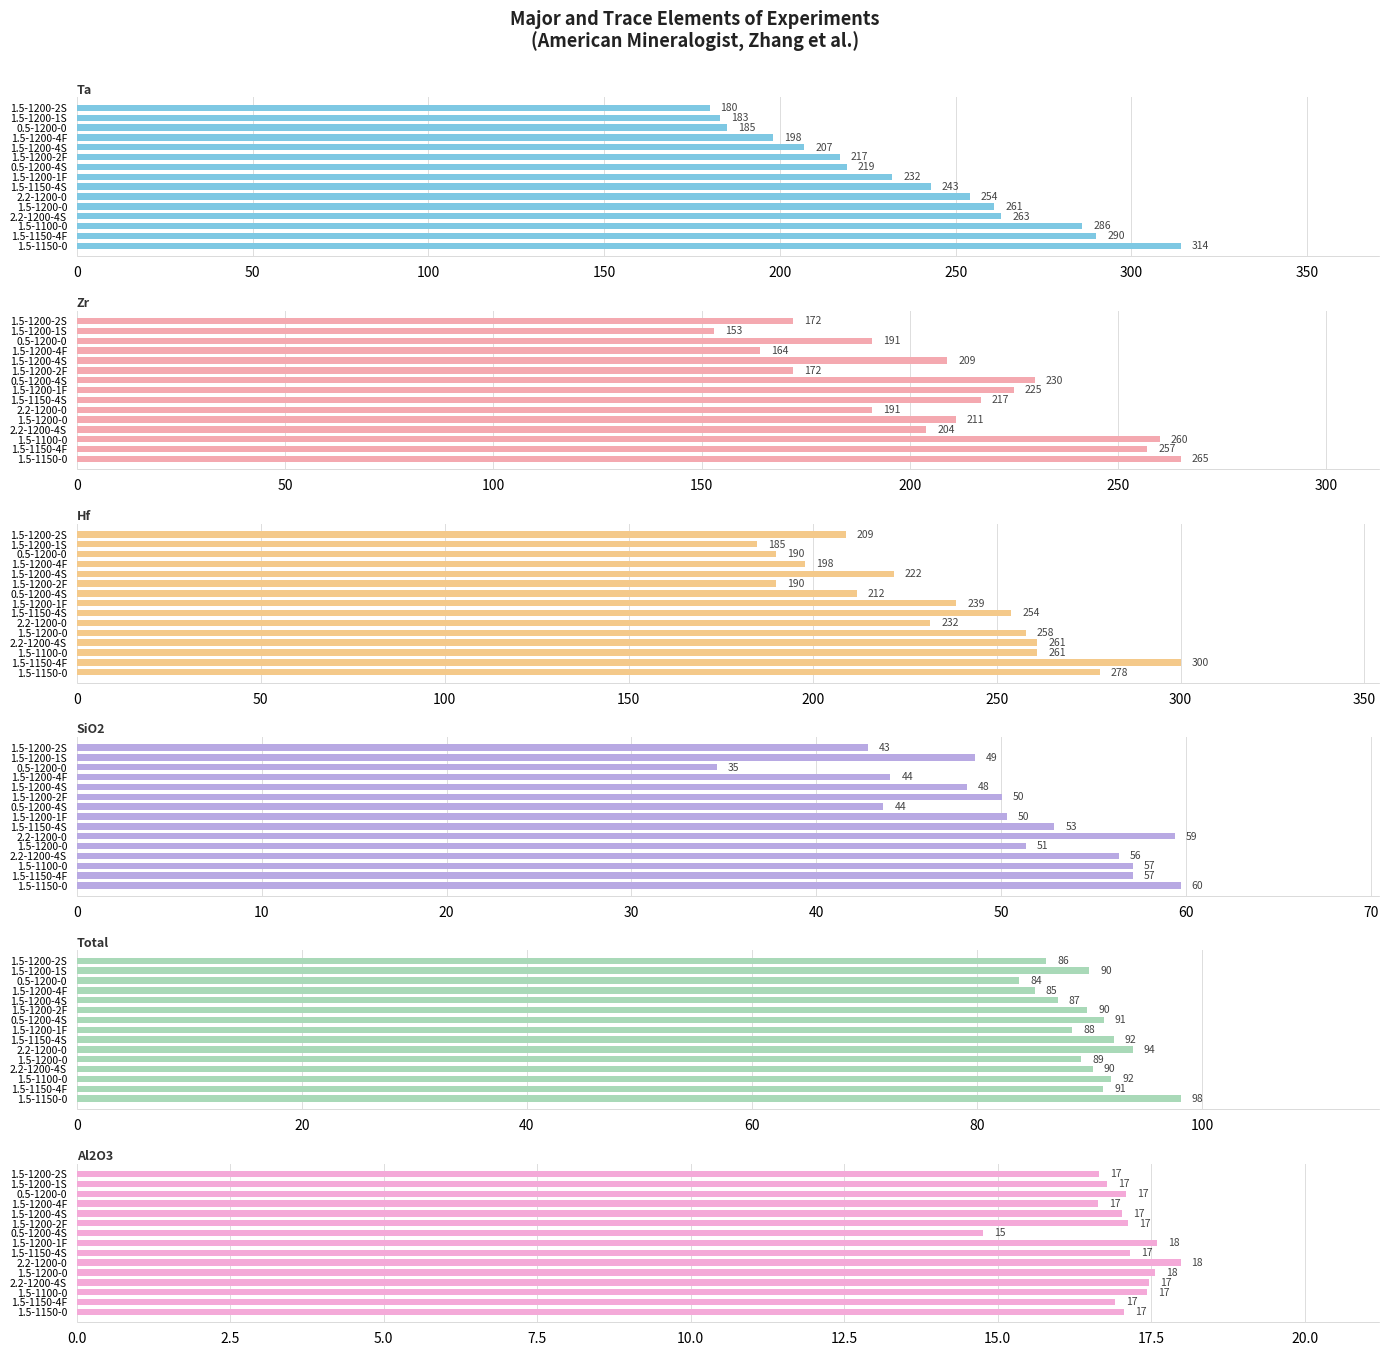

What is the total value across all series at 2.2-1200-4S?

892.1